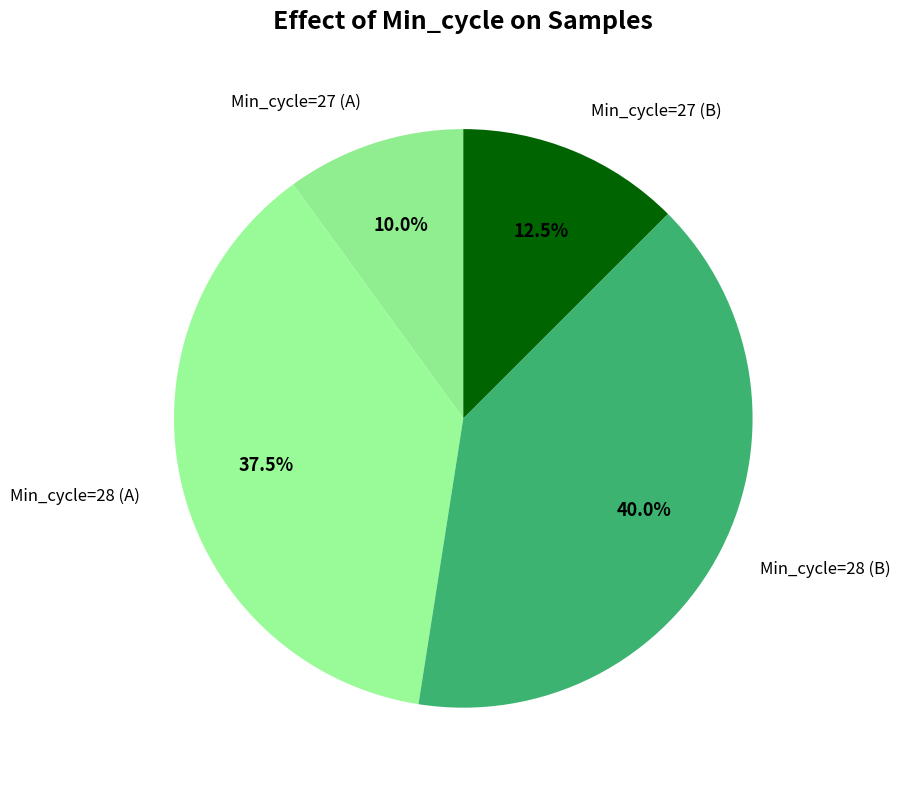

What is the smallest slice in the pie chart?

Min_cycle=27 (A)